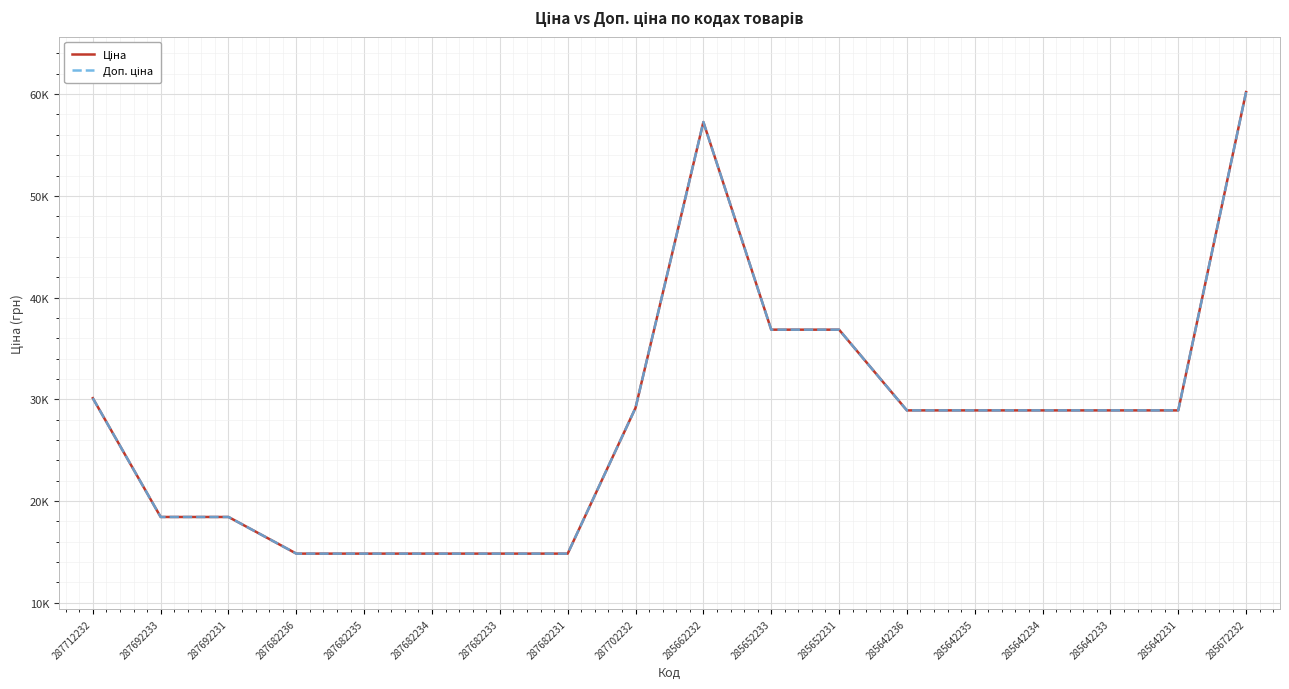

Does the chart display data point markers on the line(s)?

No